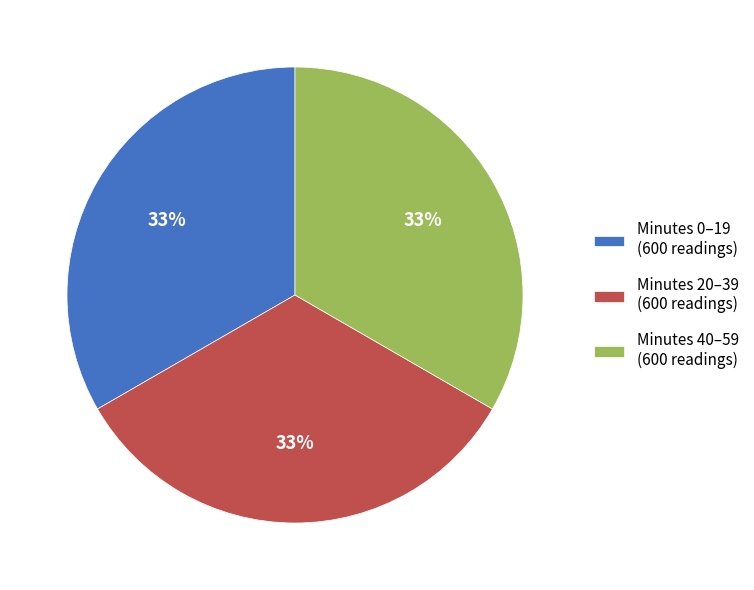

Do Minutes 0–19 (600 readings) and Minutes 40–59 (600 readings) together represent more than half of the pie?

Yes